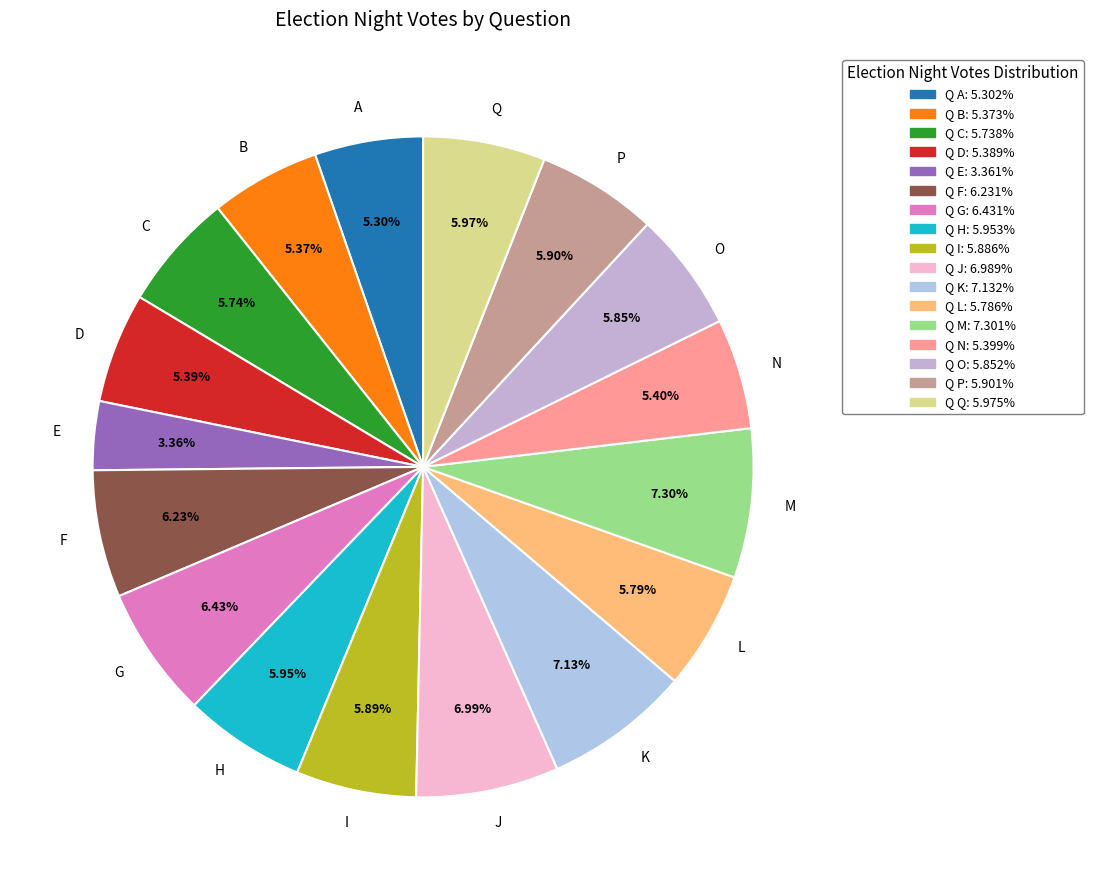

Approximately how many times larger is the value at K compared to P?

1.2